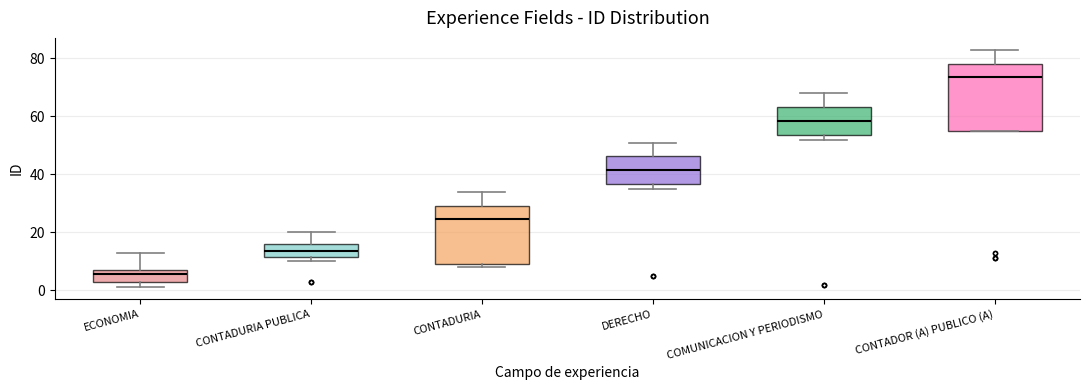

Reading left to right, transcribe this box plot: for each box, give where its median line is, the range the box spans, and where its two whiskers end, as read against the y-axis. The values are not printed on the chart, so give them approximately, as read against the axis.

ECONOMIA: median 6, box 2 to 8, whiskers 2 (just below the box's lower edge) to 14
CONTADURIA PUBLICA: median 14, box 12 to 16, whiskers 10 to 20
CONTADURIA: median 24, box 10 to 30, whiskers 8 to 34
DERECHO: median 42, box 36 to 46, whiskers 36 (just below the box's lower edge) to 52
COMUNICACION Y PERIODISMO: median 58, box 54 to 64, whiskers 52 to 68
CONTADOR (A) PUBLICO (A): median 74, box 56 to 78, whiskers 56 to 84